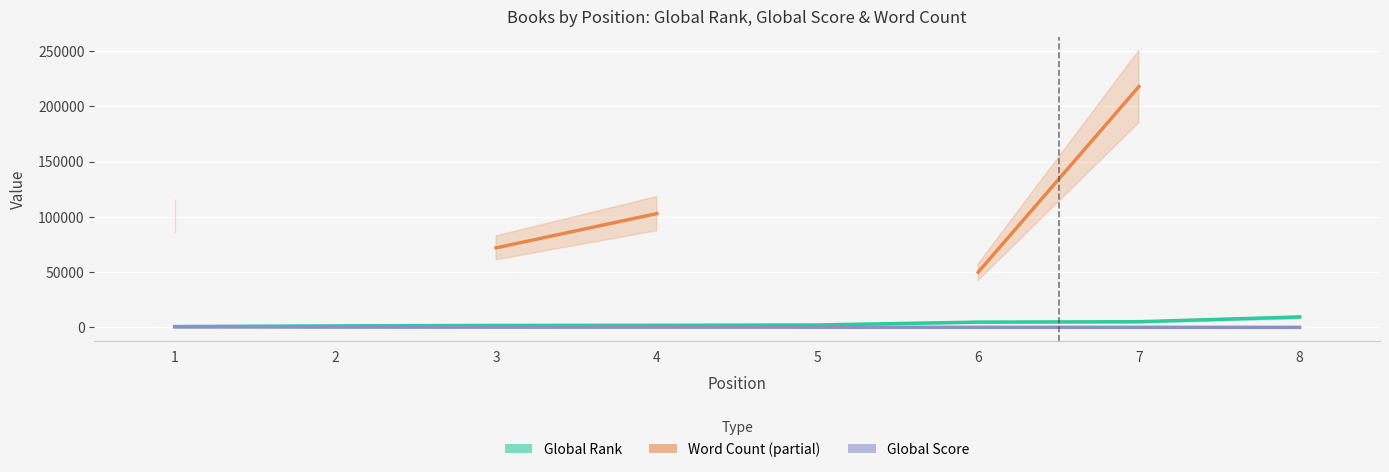

Between 2 and 8, which is larger?

8